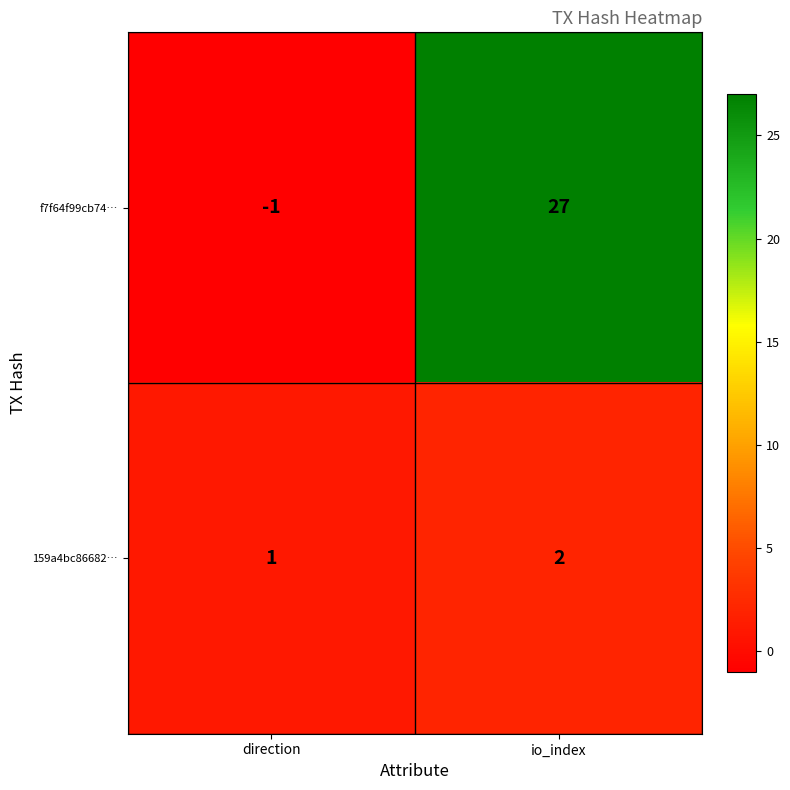

At how many categories does at least one series exceed 16?

1